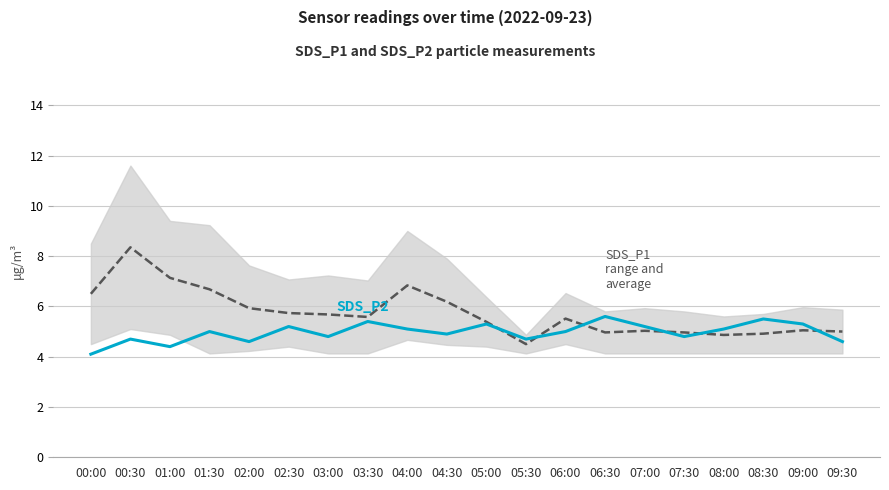

Reading left to right, transcribe all the data shown in this chart.

SDS_P1 range and average: 6.5	8.3	7.1	6.7	5.9	5.7	5.7	5.6	6.8	6.2	5.4	4.5	5.5	5.0	5.0	5.0	4.9	4.9	5.0	5.0
SDS_P2: 4.1	4.7	4.4	5.0	4.6	5.2	4.8	5.4	5.1	4.9	5.3	4.7	5.0	5.6	5.2	4.8	5.1	5.5	5.3	4.6